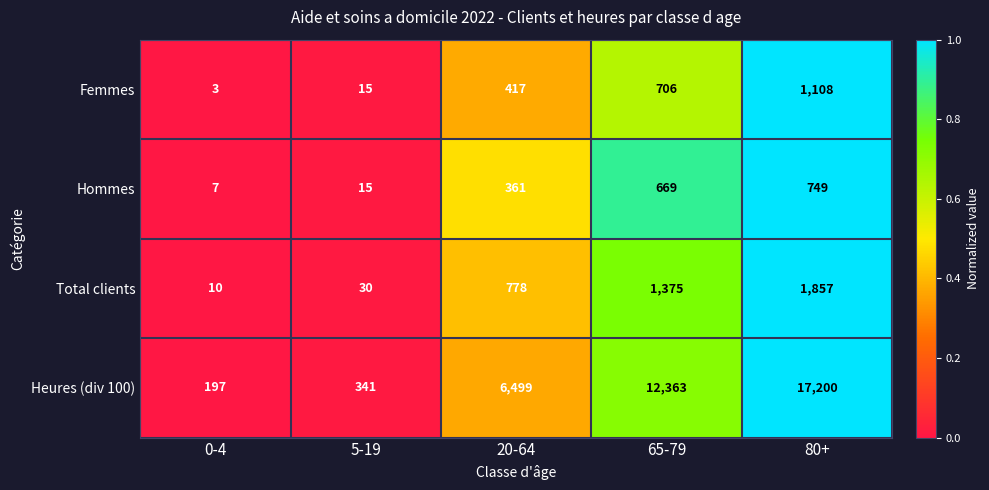

List the series in order of their peak value, highest first.

Heures (div 100), Total clients, Femmes, Hommes